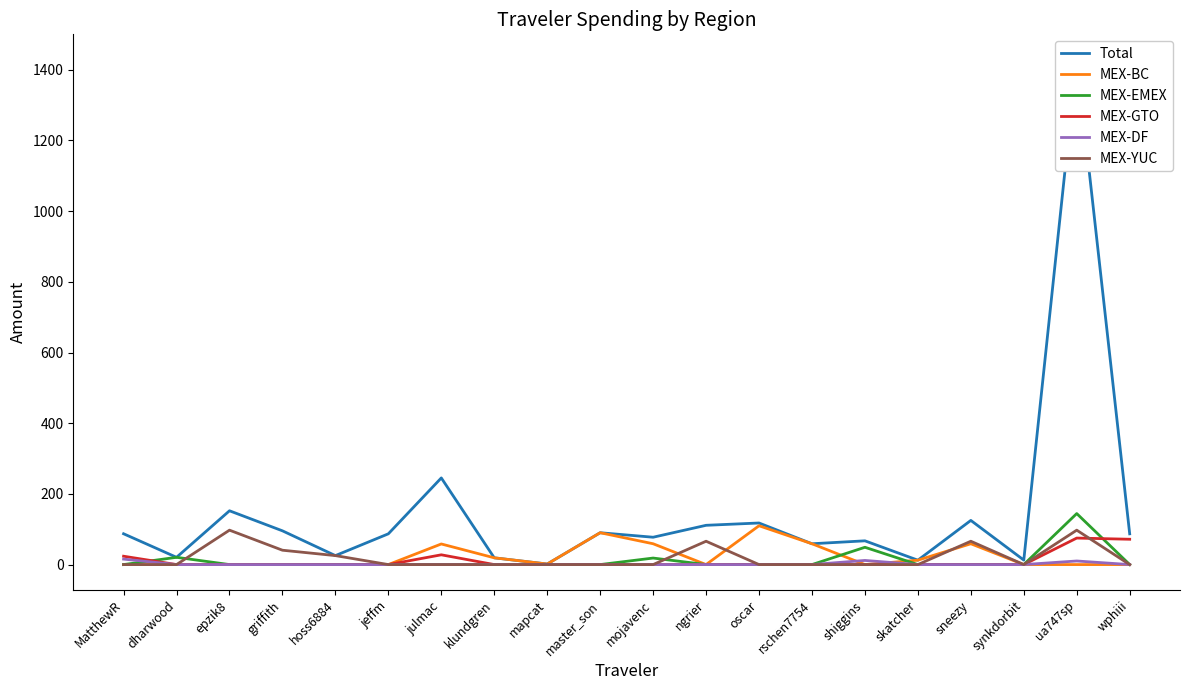

How many lines are shown in the chart?

6